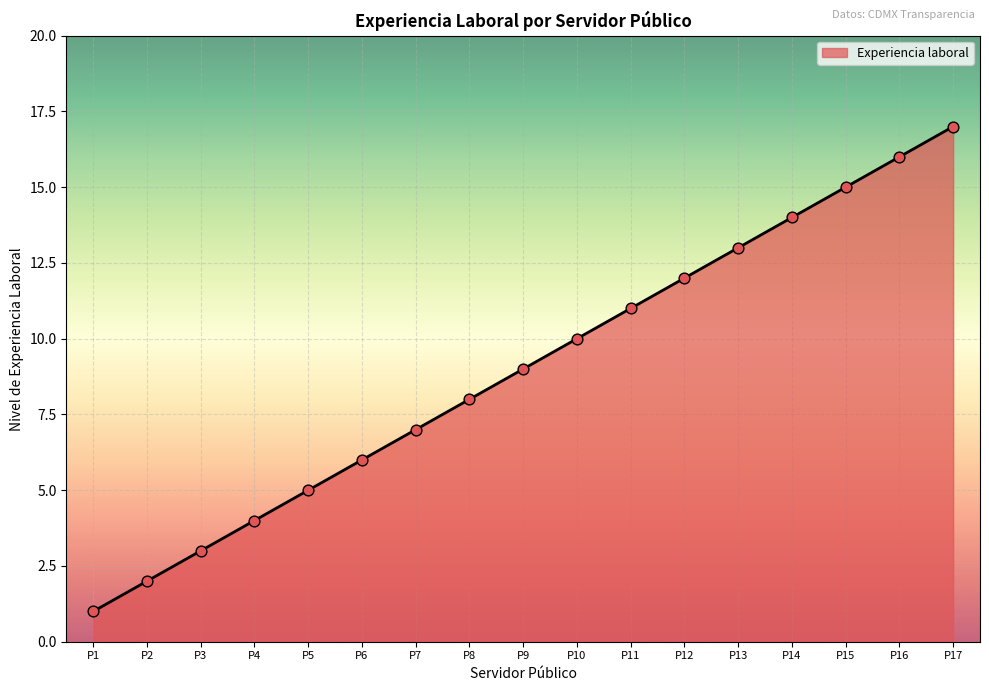

Between P14 and P8, which is larger?

P14